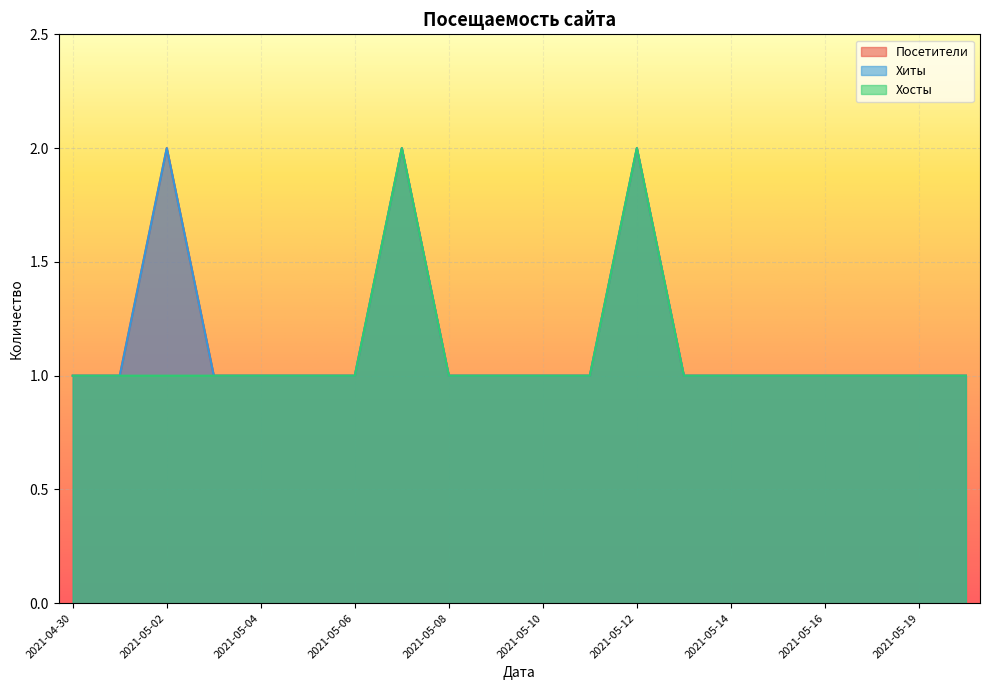

What is the minimum value shown in the chart?

1